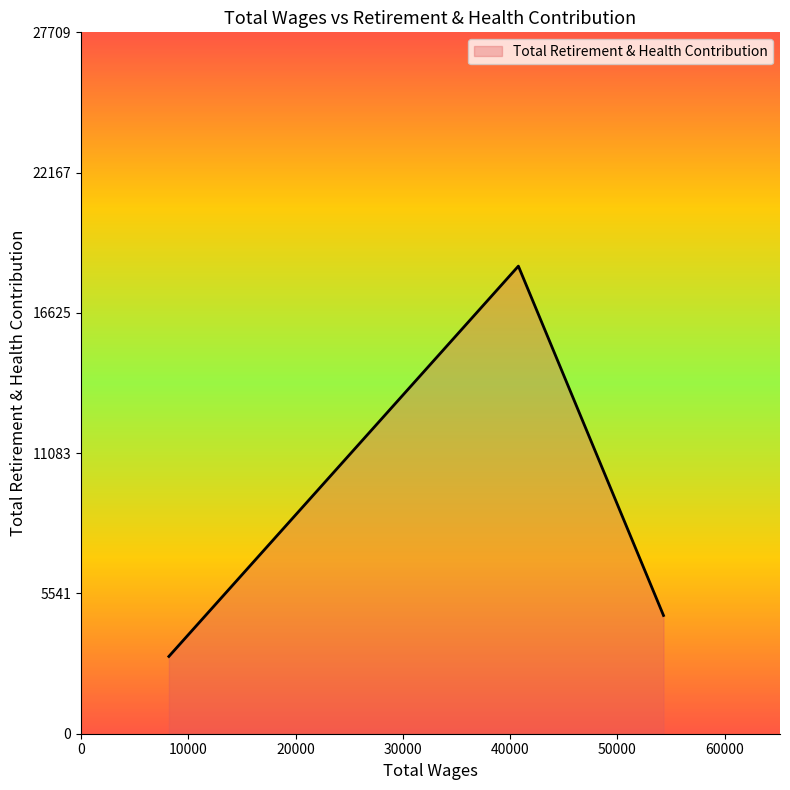

What is the minimum value shown in the chart?

3053